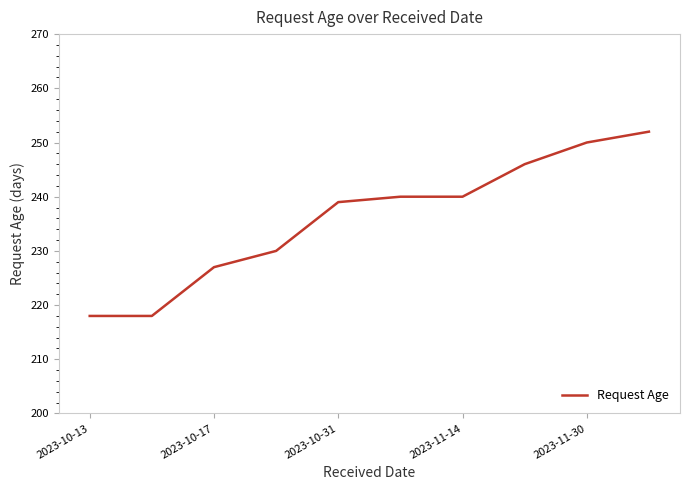

What is the smallest value displayed?

218